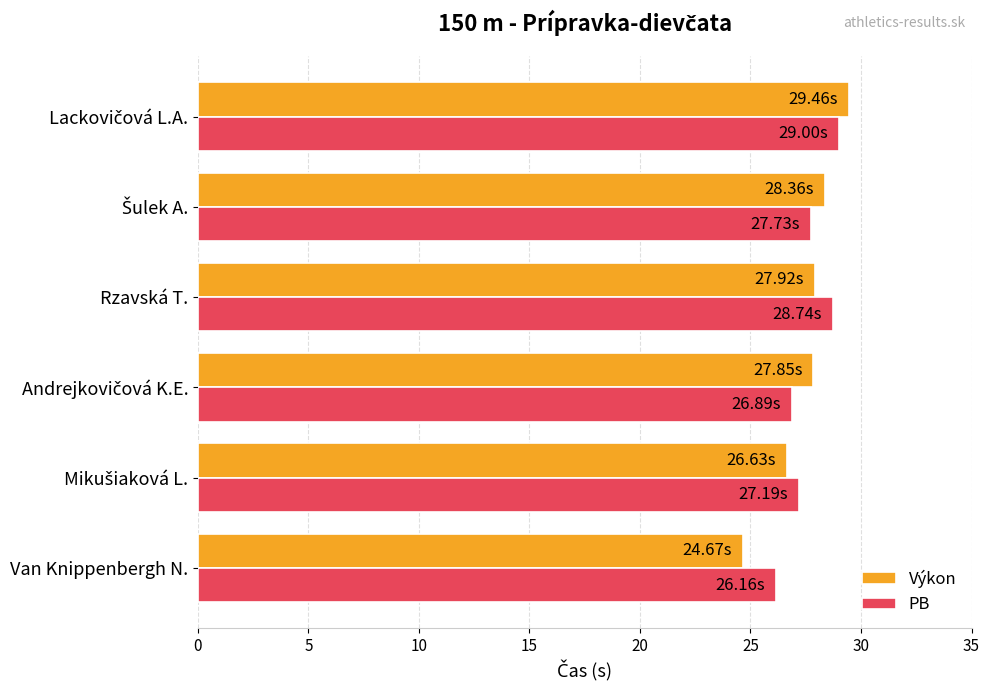

Which series has the largest range (max minus min)?

Výkon